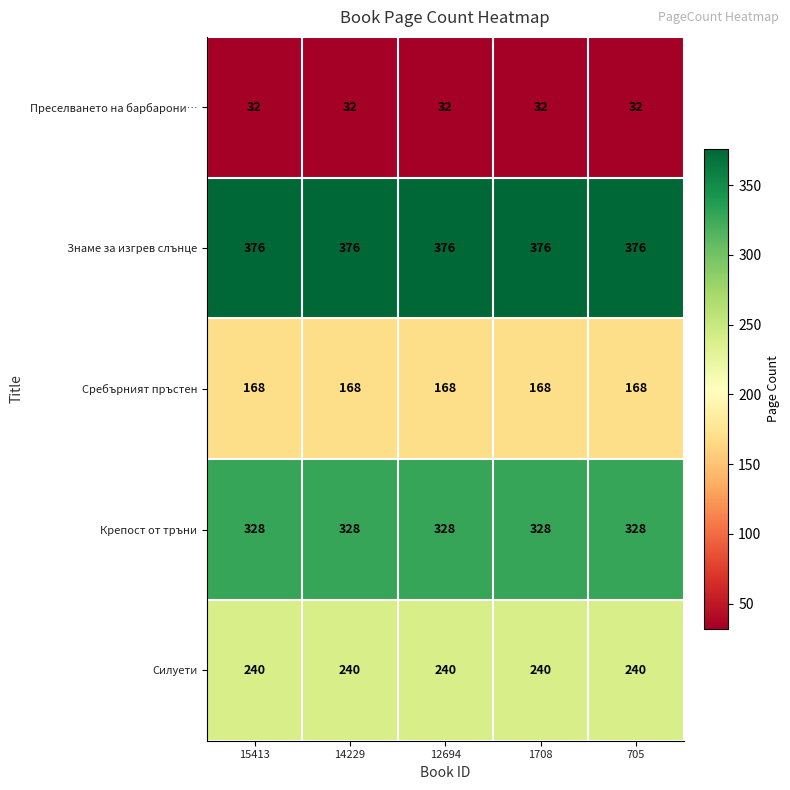

Which series has the largest total across all categories?

Знаме за изгрев слънце